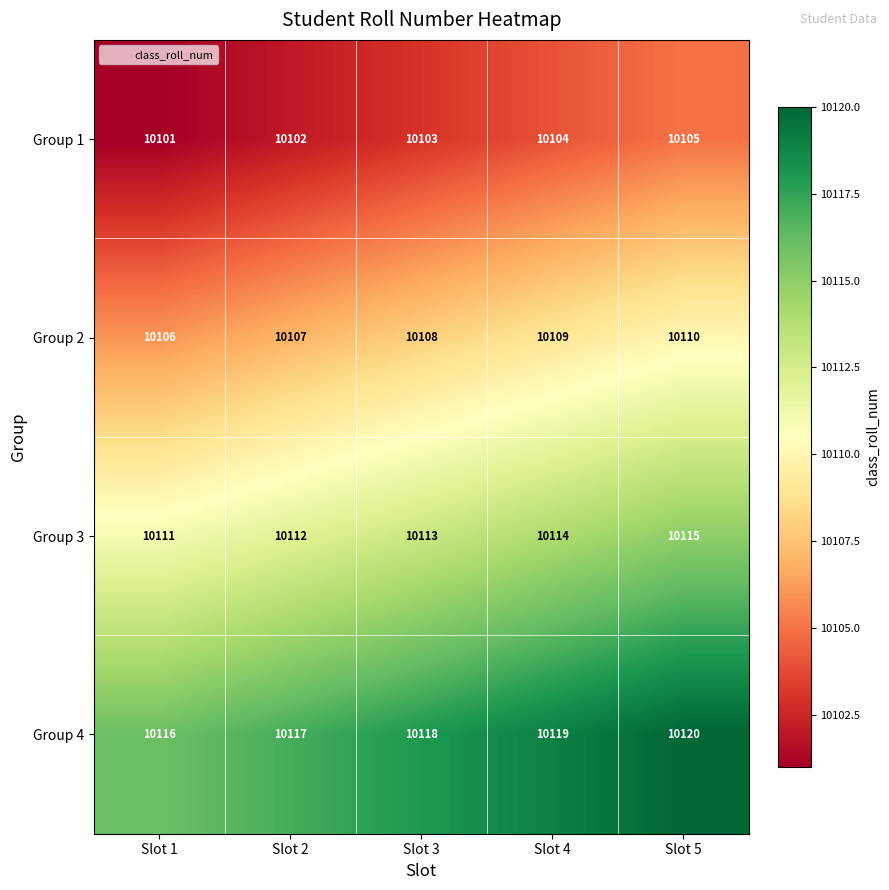

What is the spread (max minus min) of values at Slot 5?

15